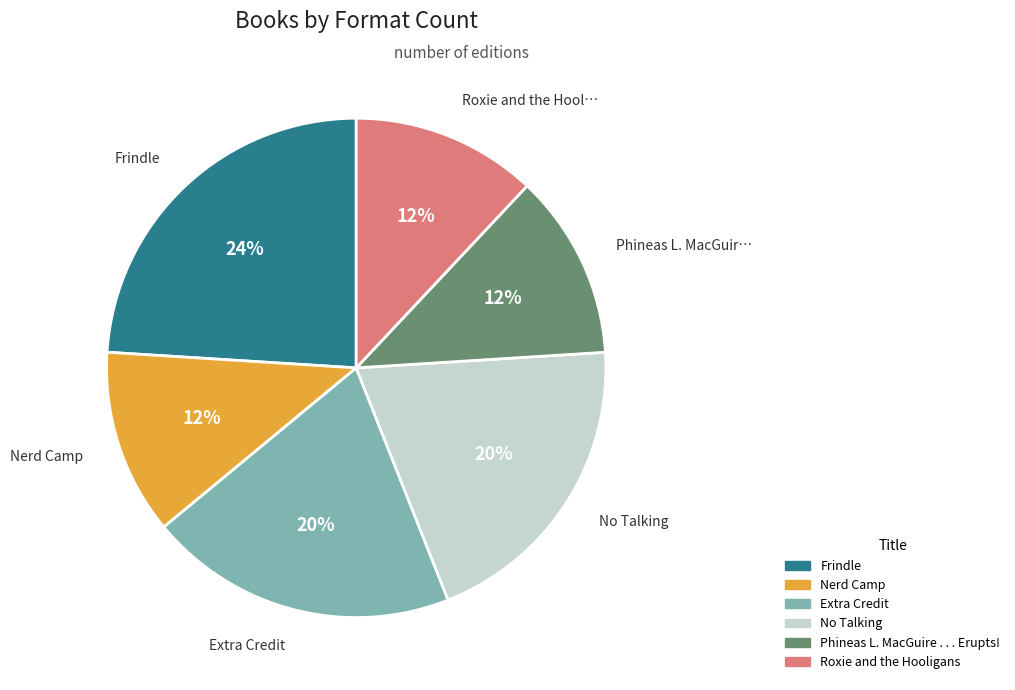

To the nearest percent, what portion does Phineas L. MacGuire . . . Erupts! represent?

12%